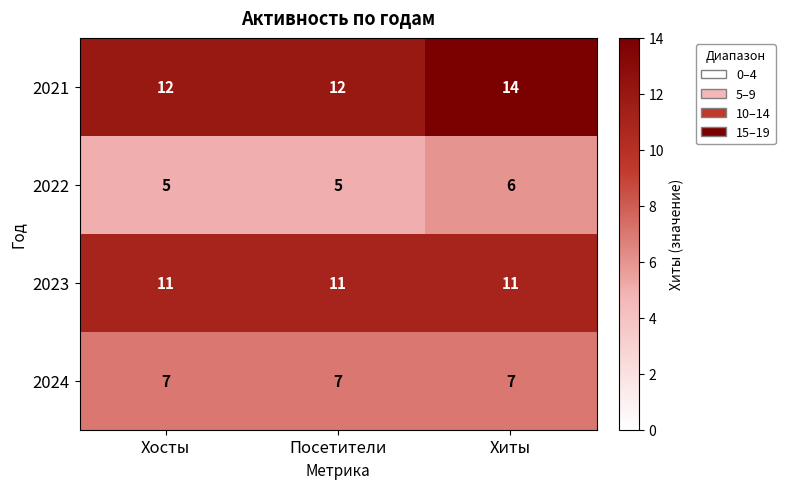

At which category does the chart reach its peak across all series?

Хиты